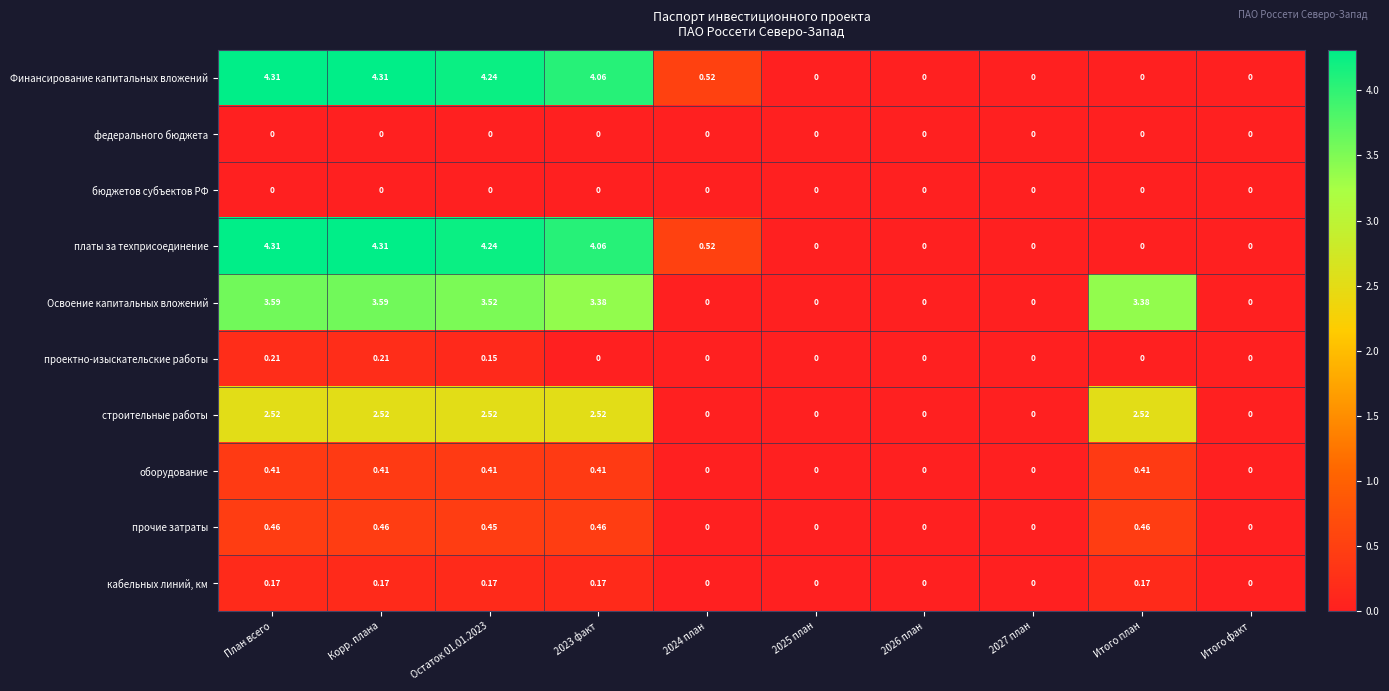

Which series has the largest total across all categories?

Освоение капитальных вложений